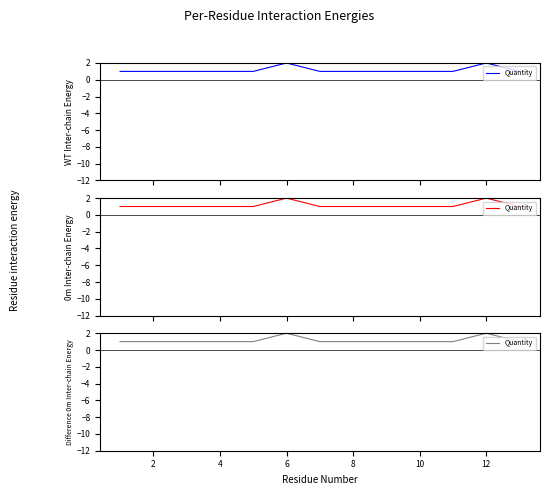

True or false: the data has more than 2 interior local peaks.

False